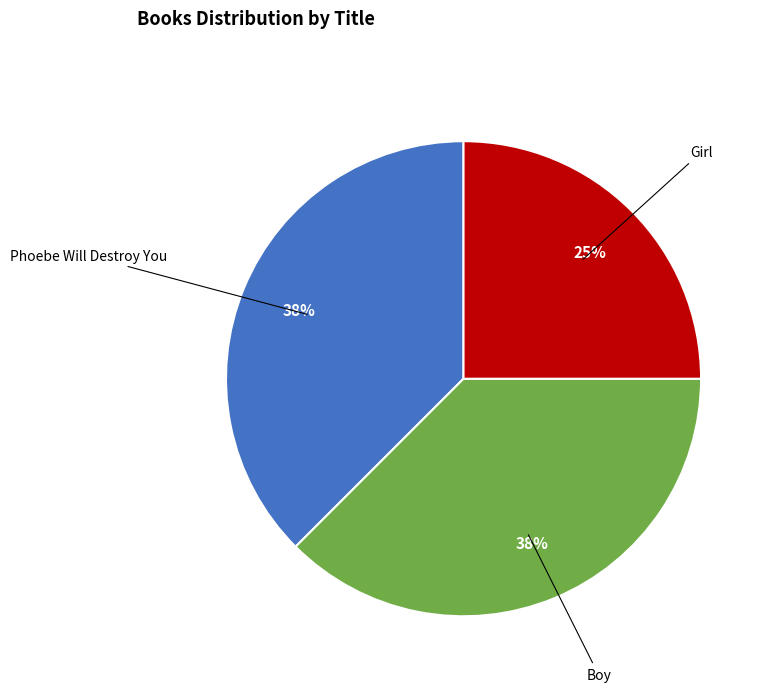

To the nearest percent, what is the average slice percentage?

33%